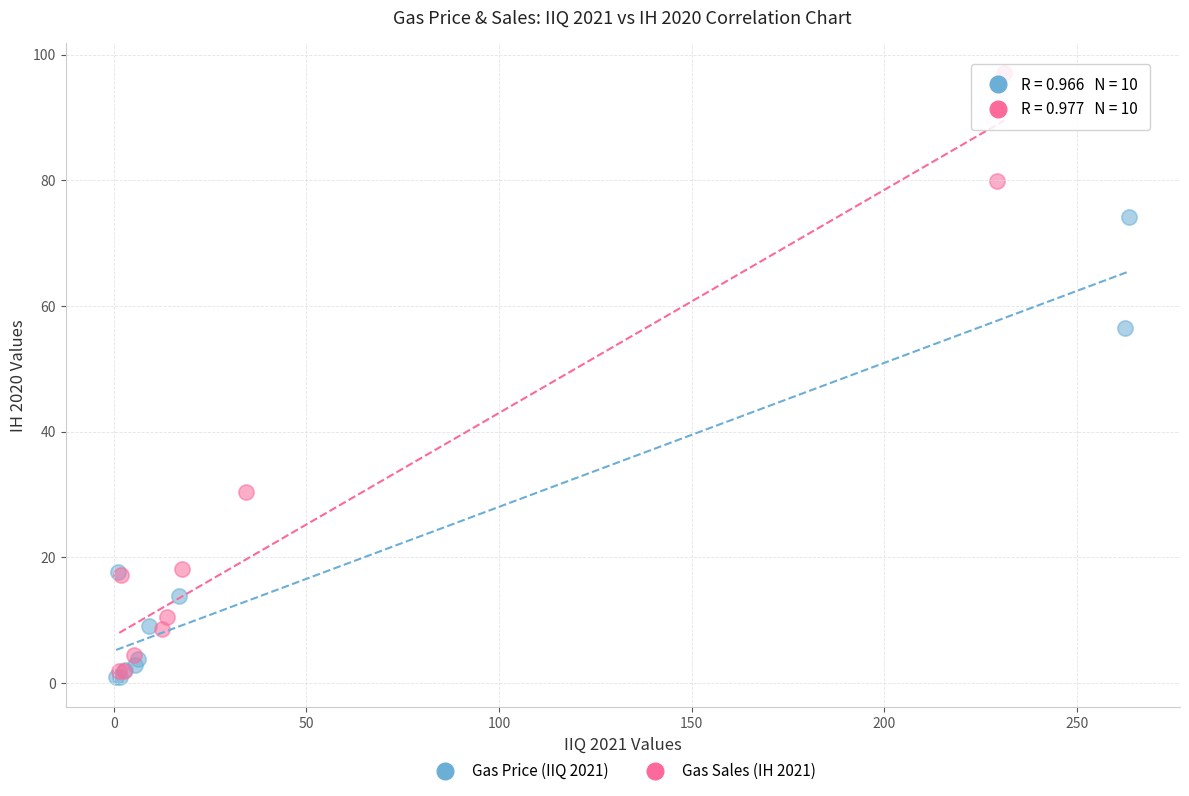

Which series contains the highest Y value?

Gas Sales (IH 2021)